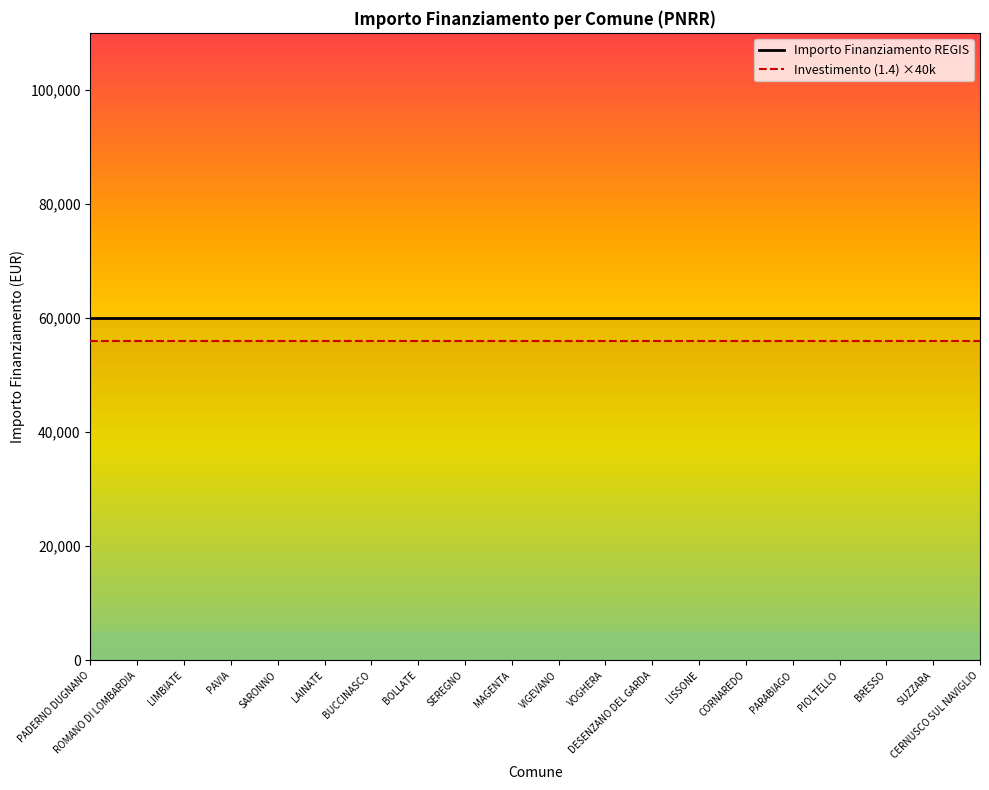

The value of Importo Finanziamento REGIS at PIOLTELLO is 101058. True or false?

False